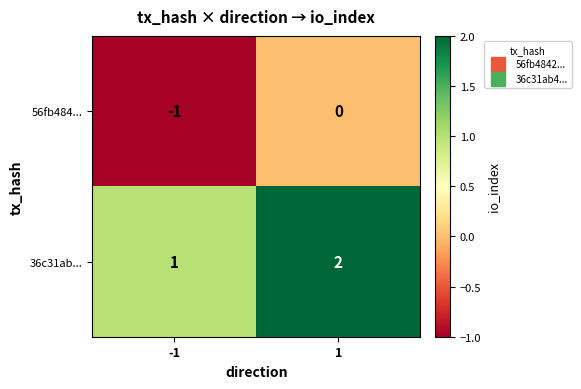

Which label corresponds to the smallest value in the chart?

-1